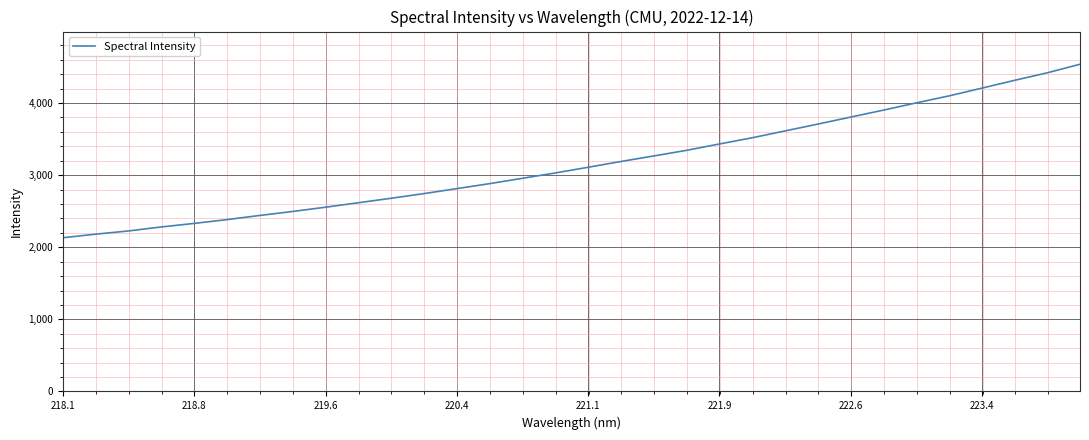

What is the minimum value shown in the chart?

2132.4